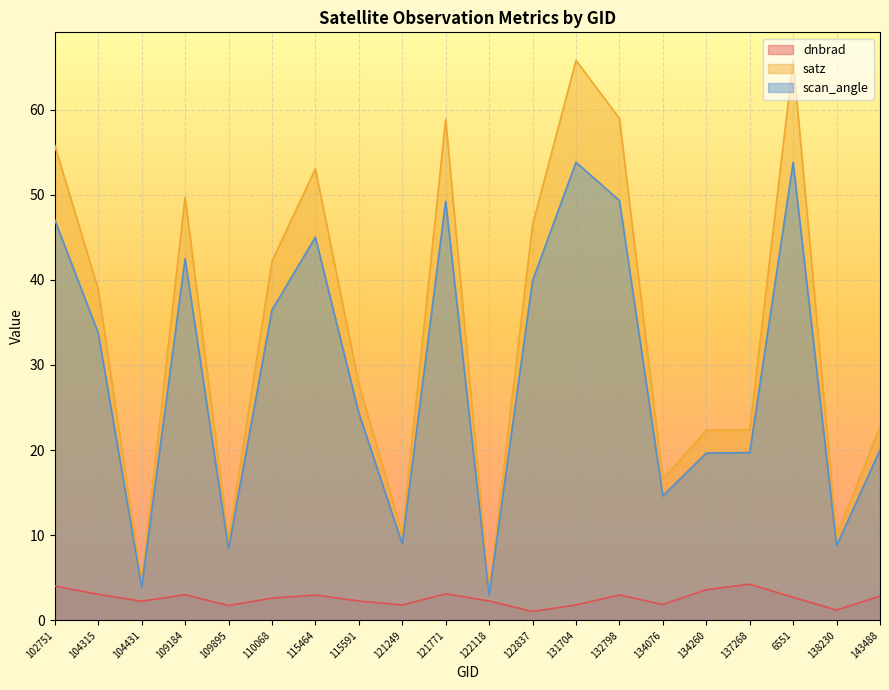

The dnbrad series shows 1.8 at 131704. True or false?

True